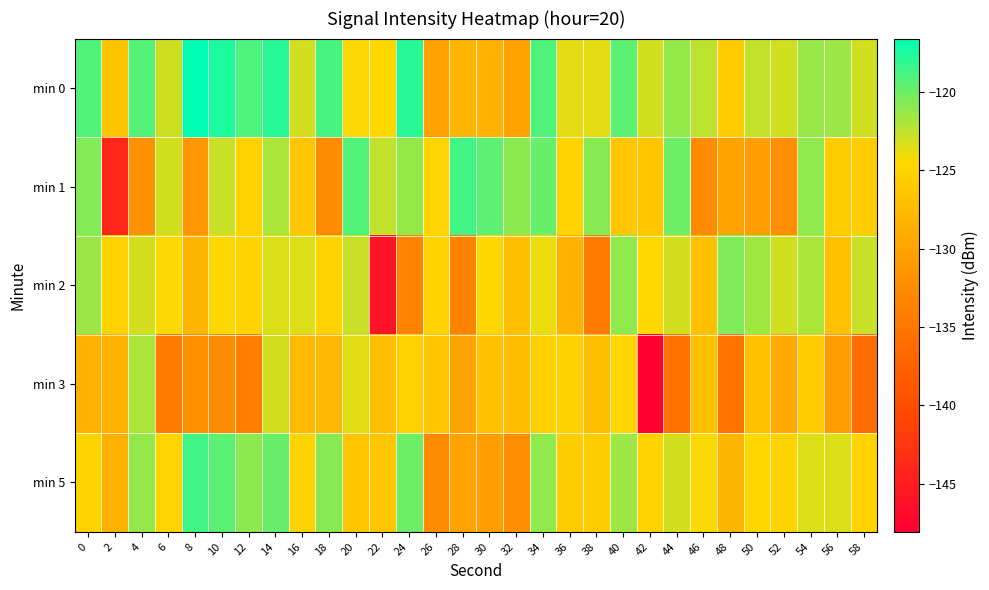

What is the difference between the highest and lowest values at 16?

4.7